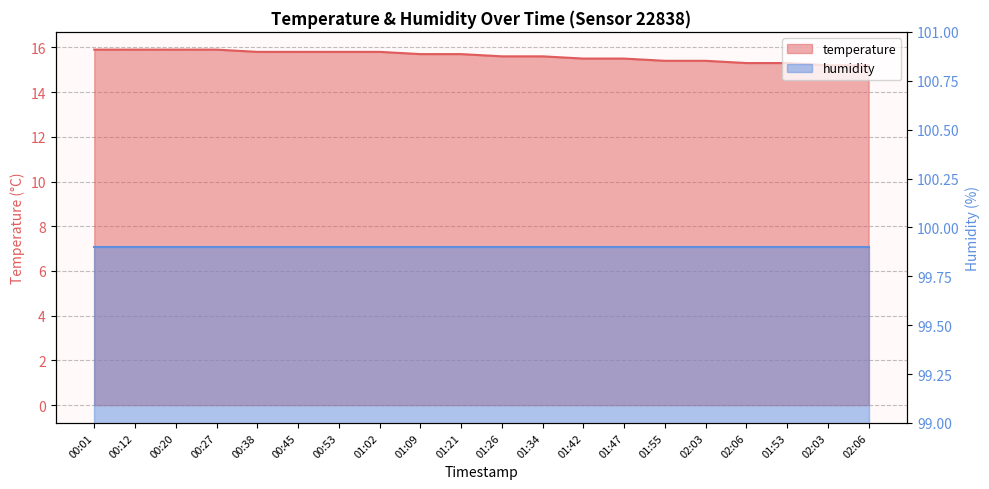

List the labels in order of value, smallest first.

02:03, 02:06, 02:06, 01:53, 01:55, 02:03, 01:42, 01:47, 01:26, 01:34, 01:09, 01:21, 00:38, 00:45, 00:53, 01:02, 00:01, 00:12, 00:20, 00:27